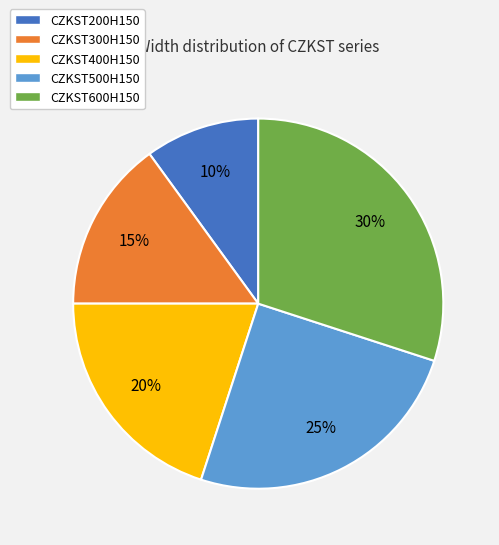

Which category has the smallest portion of the pie?

CZKST200H150